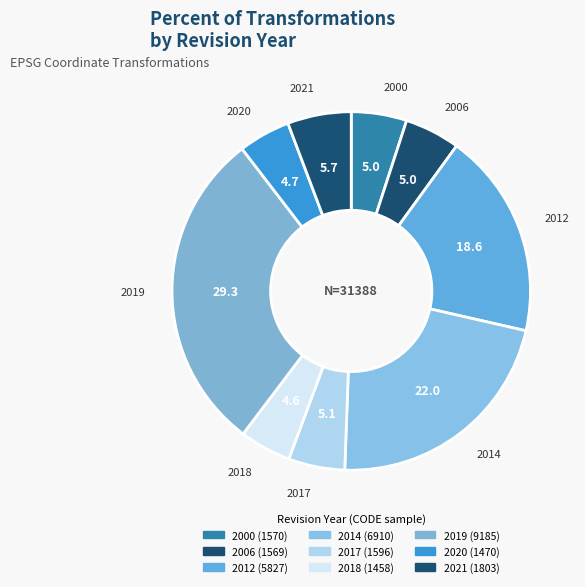

True or false: 2006 accounts for 5% of the total.

True